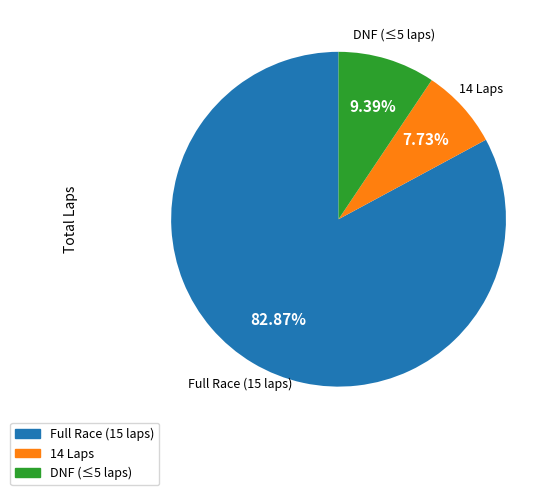

Count the number of slices in the pie.

3